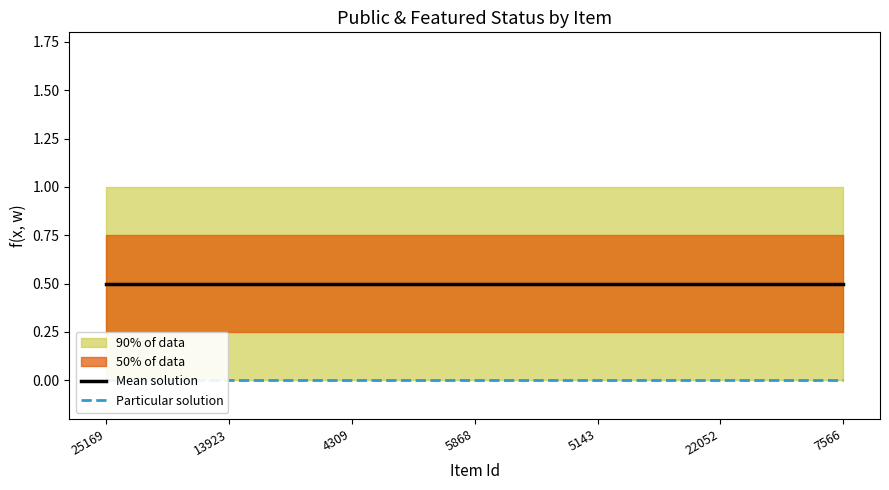

List the labels in order of public value, smallest first.

25169, 13923, 4309, 5868, 5143, 22052, 7566